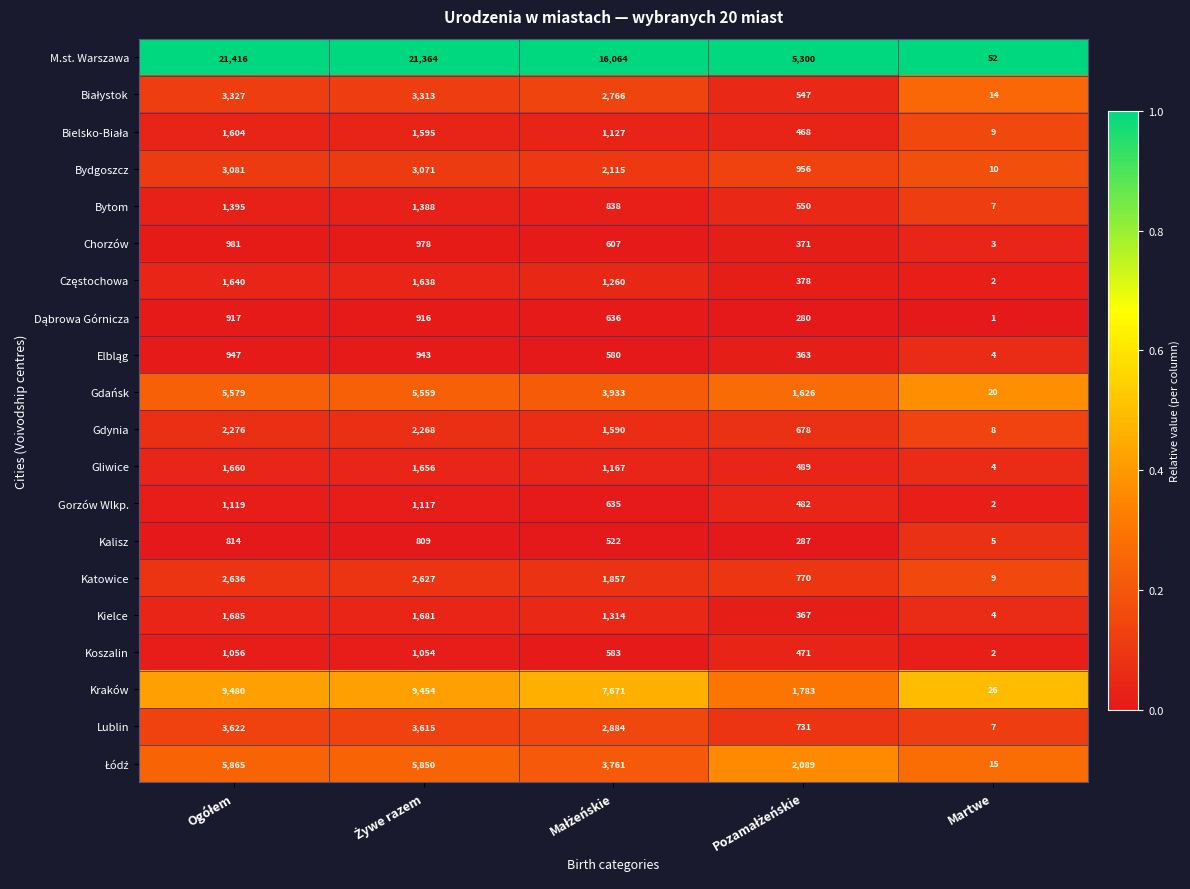

Which series has the largest total across all categories?

M.st. Warszawa